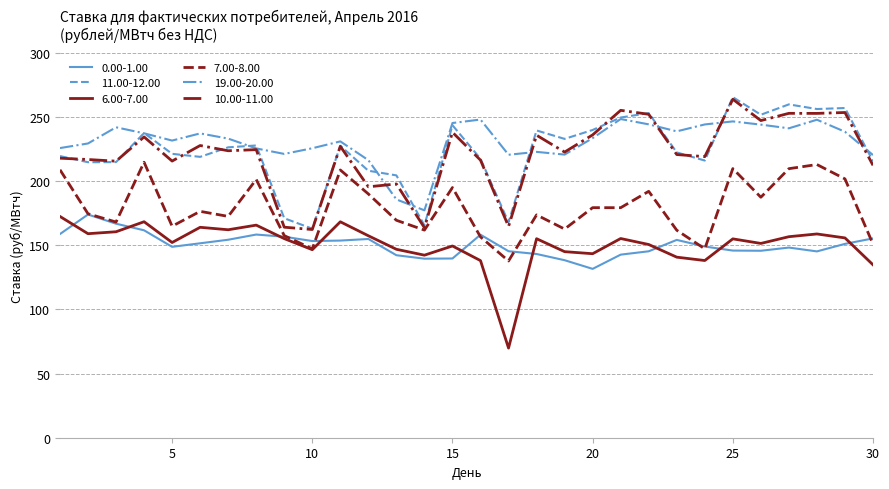

True or false: 19.00-20.00 and 0.00-1.00 cross at least once.

False